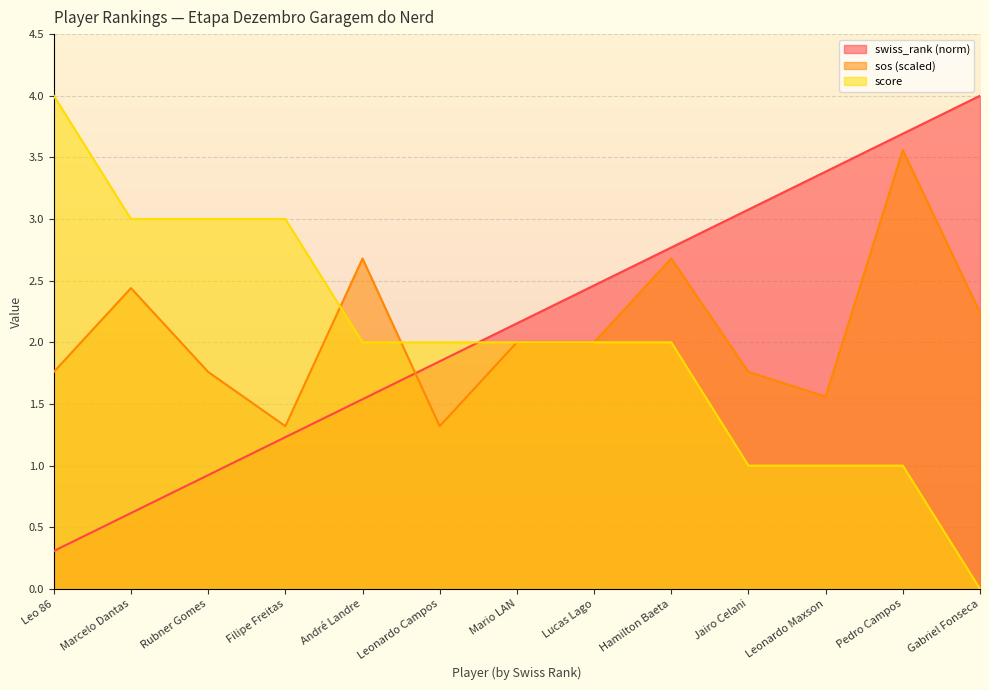

What is the total value across all series at Pedro Campos?

8.3